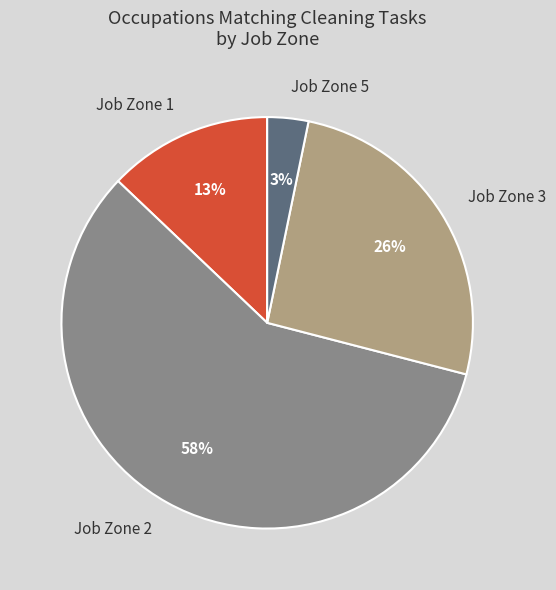

Which slice is the smallest?

Job Zone 5